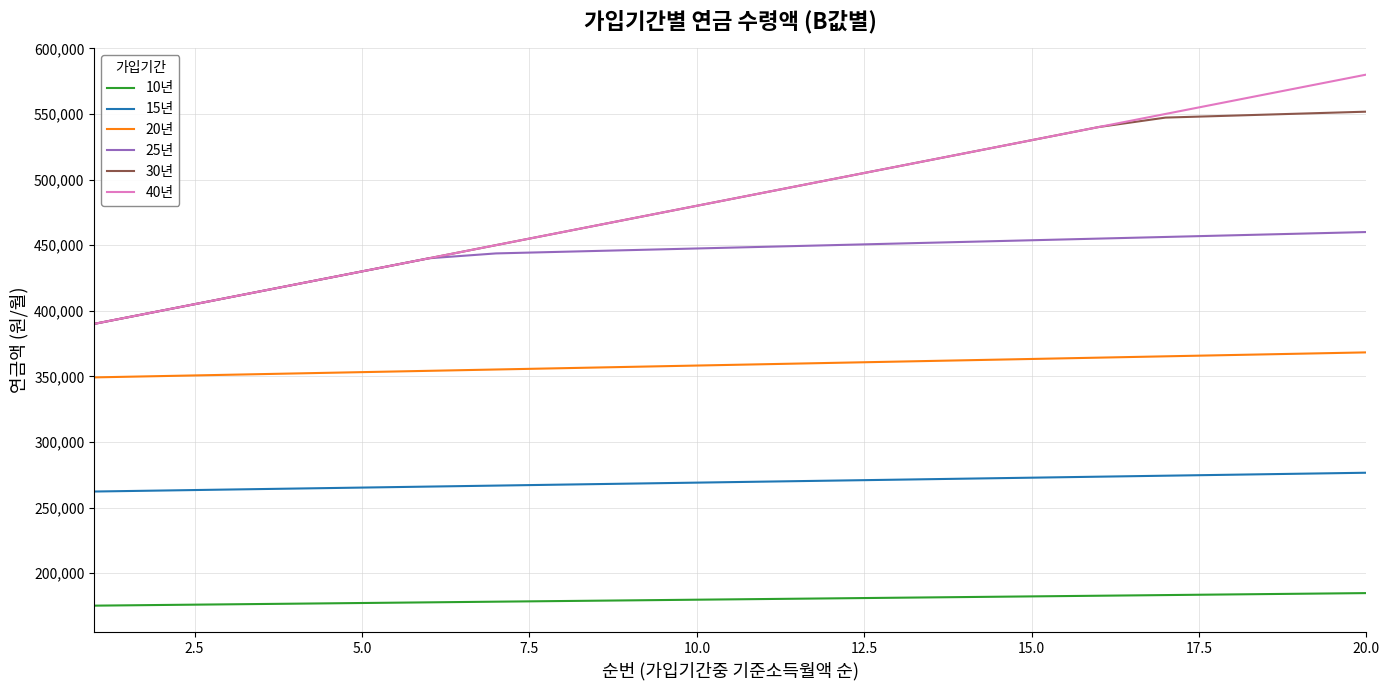

Which series has the widest spread of values?

40년